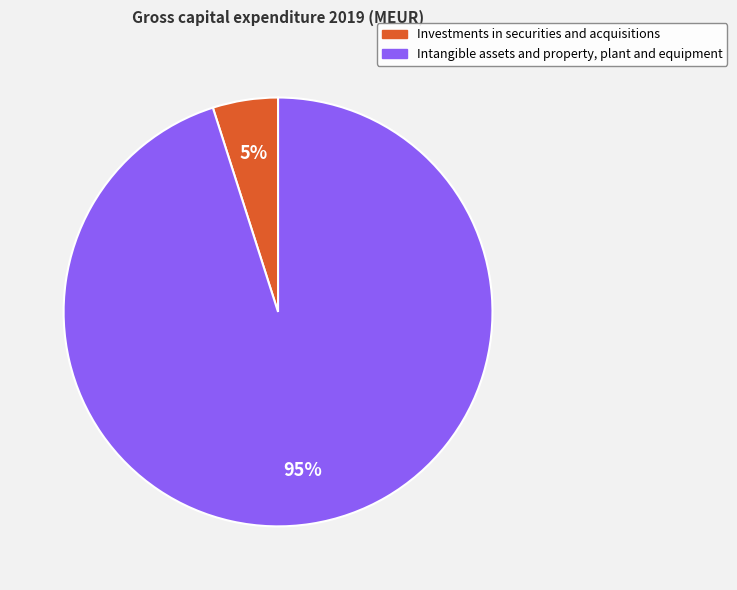

Which slice represents more than half of the pie?

Intangible assets and property, plant and equipment